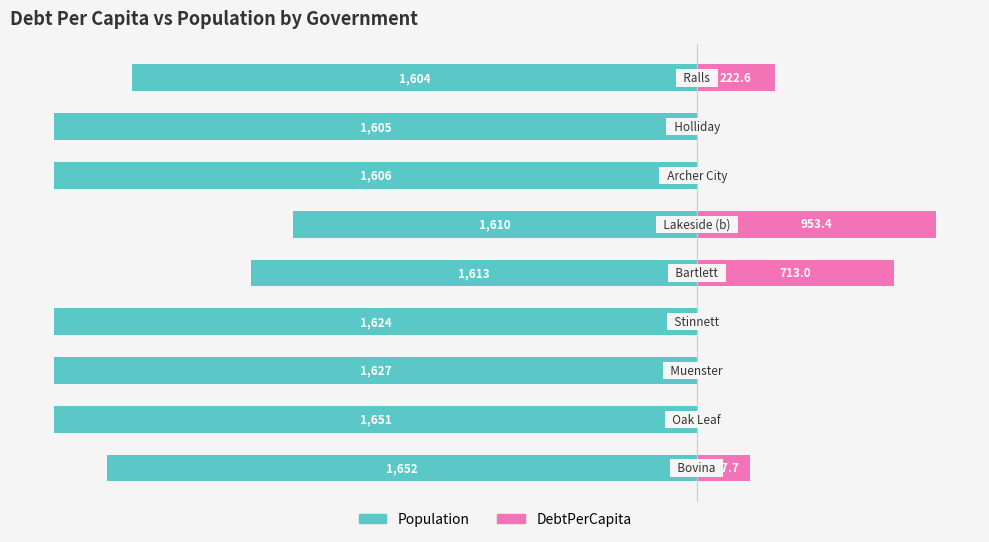

Is it true that DebtPerCapita equals 0.0 at 2?

True